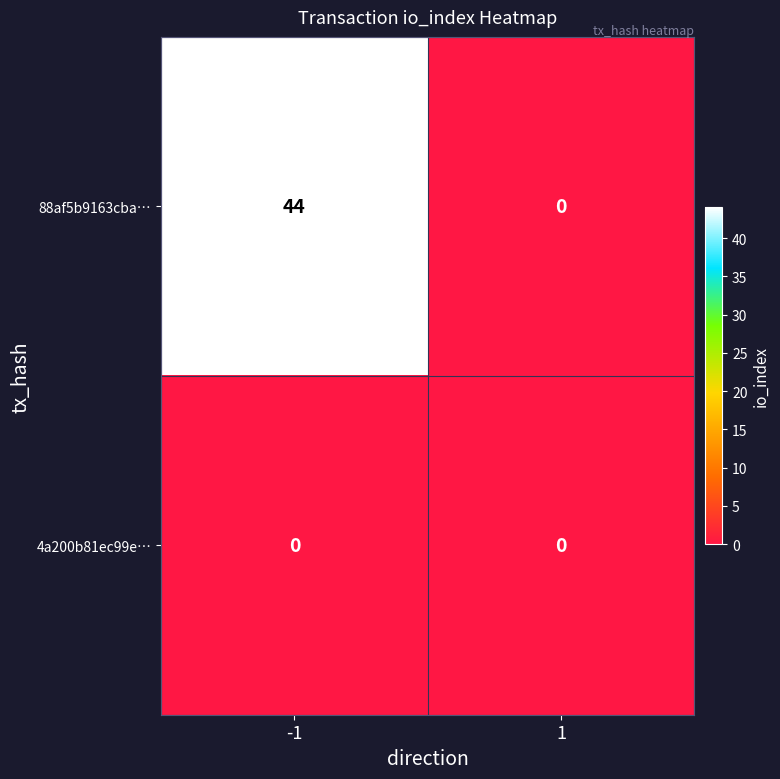

Reading left to right, extract all data points from this chart.

88af5b9163cba…: 44	0
4a200b81ec99e…: 0	0